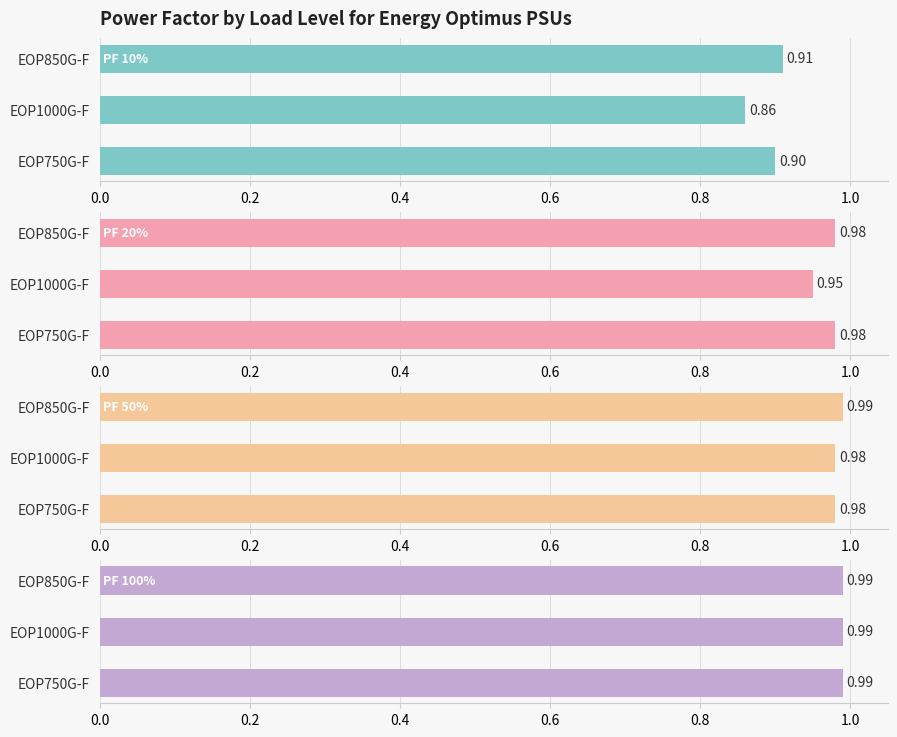

Which has a higher value, EOP1000G-F or EOP750G-F?

EOP750G-F